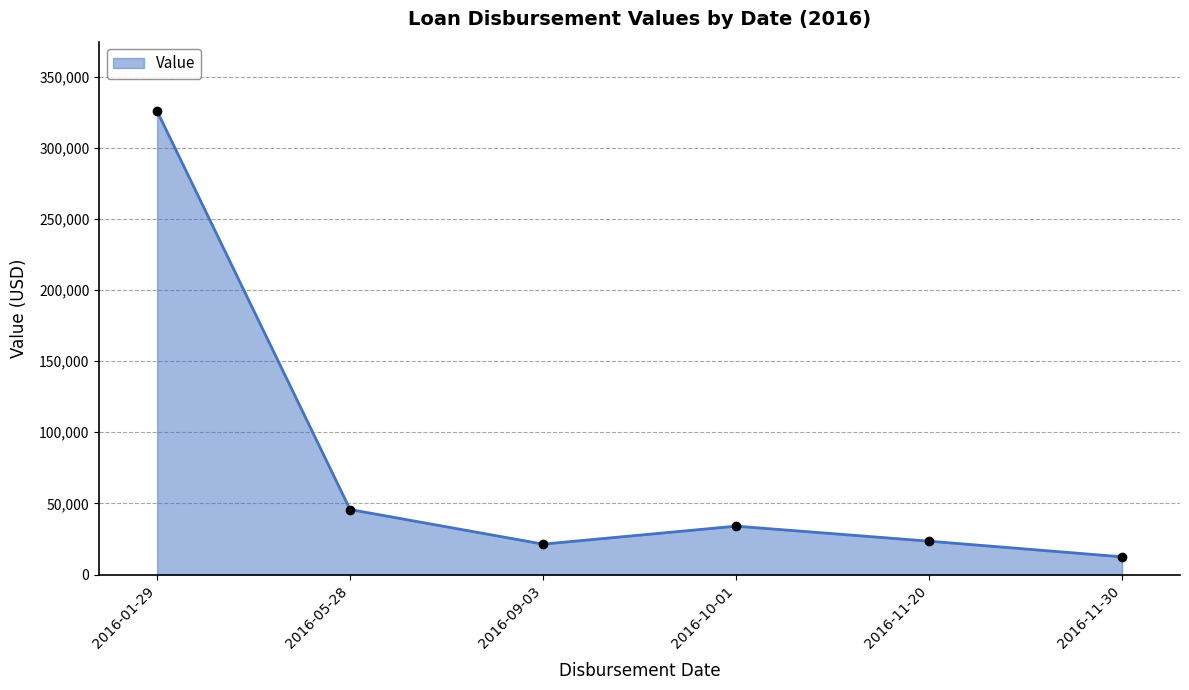

Between 2016-10-01 and 2016-01-29, which is larger?

2016-01-29